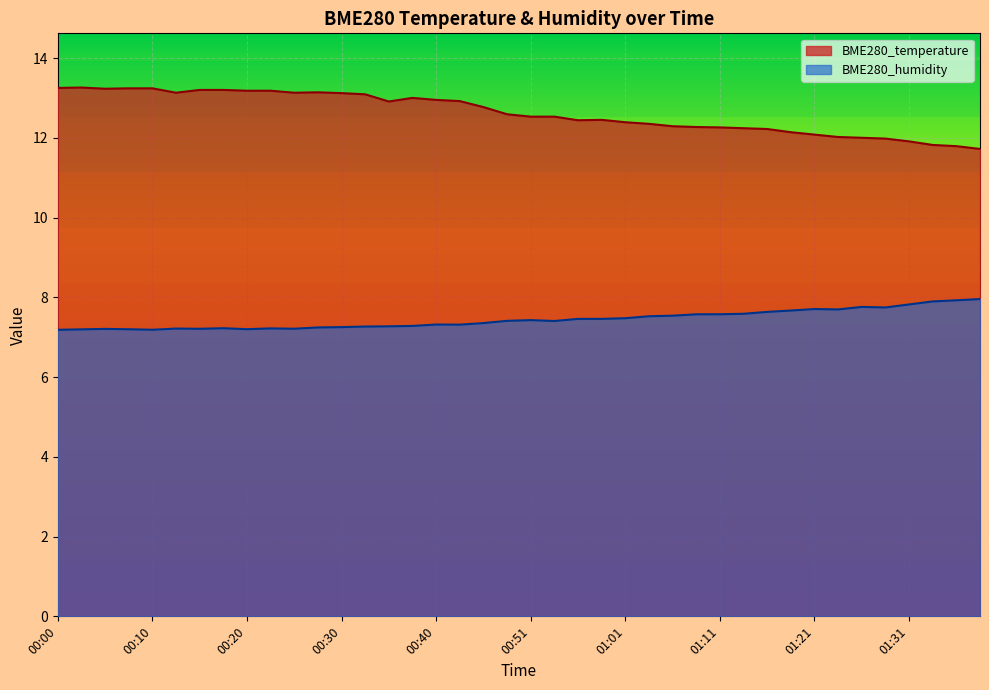

Reading left to right, what are all the values shown in this chart?

BME280_temperature: 13.2	13.3	13.2	13.2	13.2	13.1	13.2	13.2	13.2	13.2	13.1	13.1	13.1	13.1	12.9	13.0	12.9	12.9	12.8	12.6	12.5	12.5	12.4	12.4	12.4	12.3	12.3	12.3	12.3	12.2	12.2	12.1	12.1	12.0	12.0	12.0	11.9	11.8	11.8	11.7
BME280_humidity: 7.2	7.2	7.2	7.2	7.2	7.2	7.2	7.2	7.2	7.2	7.2	7.2	7.3	7.3	7.3	7.3	7.3	7.3	7.4	7.4	7.4	7.4	7.5	7.5	7.5	7.5	7.5	7.6	7.6	7.6	7.6	7.7	7.7	7.7	7.8	7.7	7.8	7.9	7.9	8.0